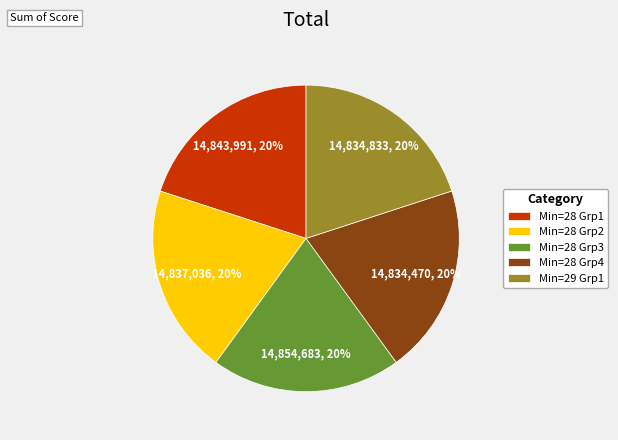

What is the ratio of the value at Min=28 Grp4 to the value at Min=28 Grp3?

1.0